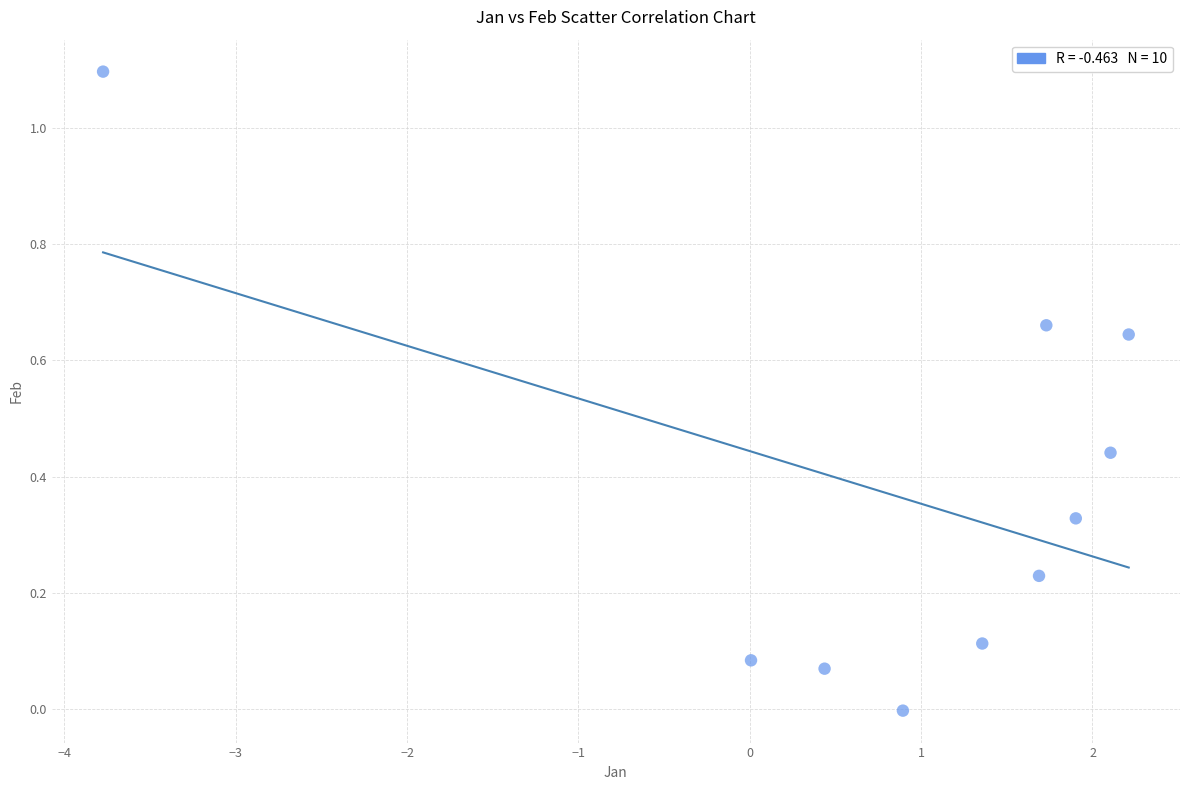

What is the range of Y values (max minus min)?

1.1